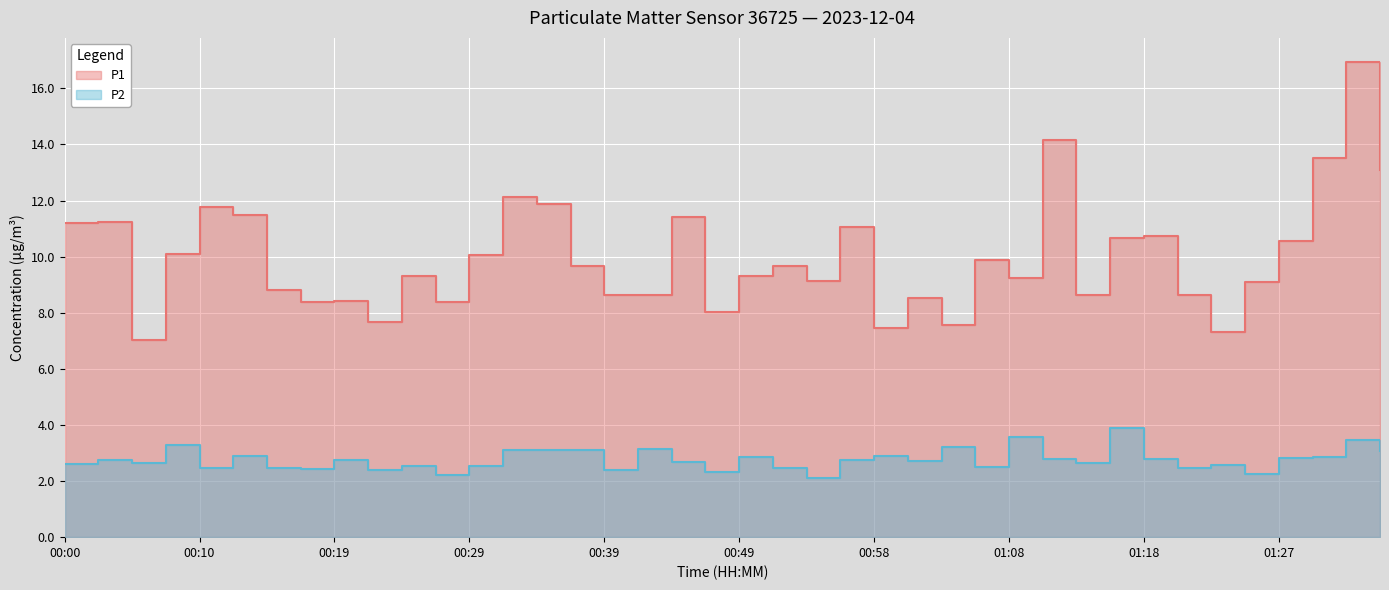

Which series has the largest total across all categories?

P1